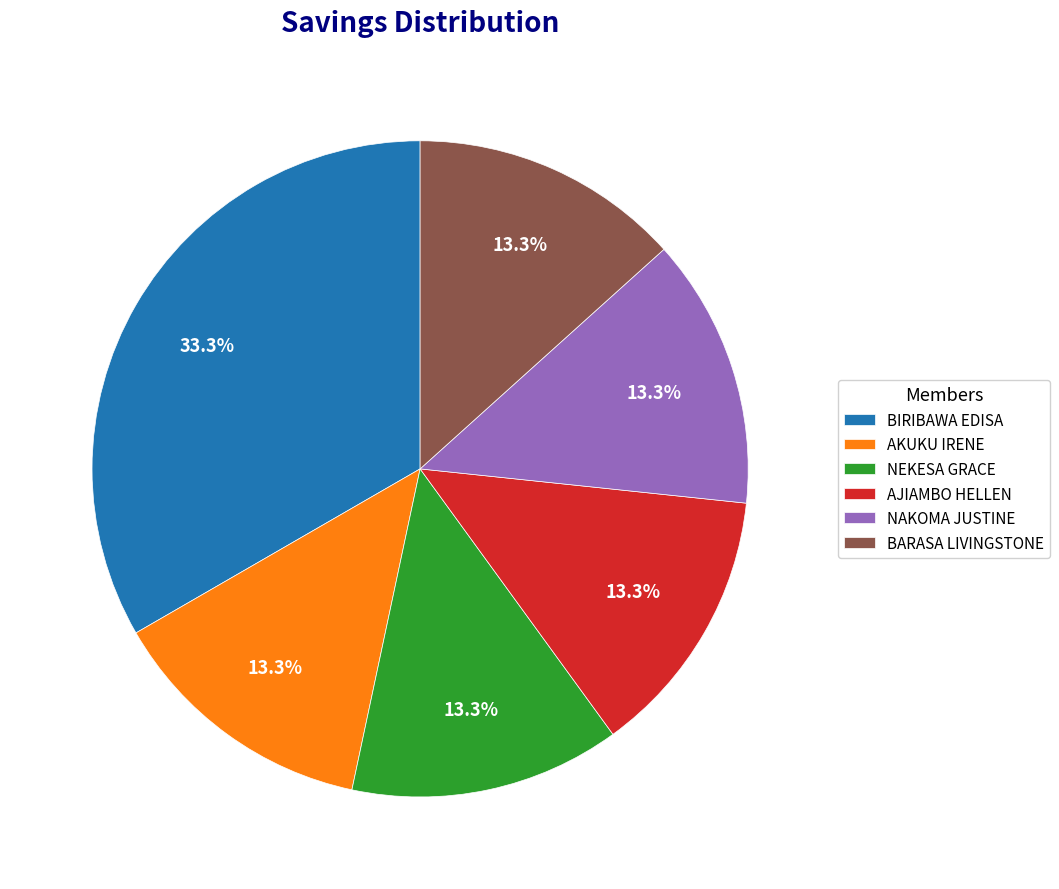

How many slices are in this pie chart?

6